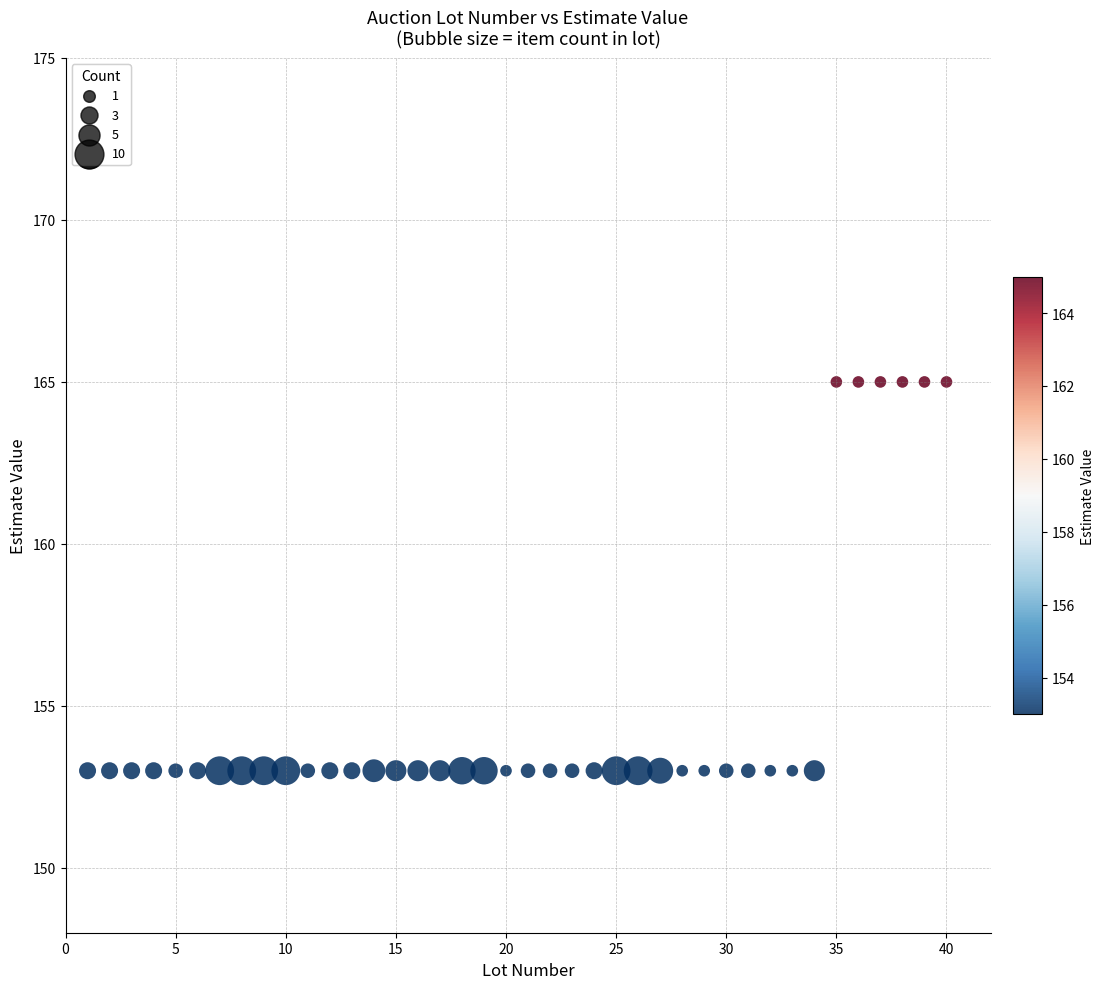

What is the range of Y values (max minus min)?

12